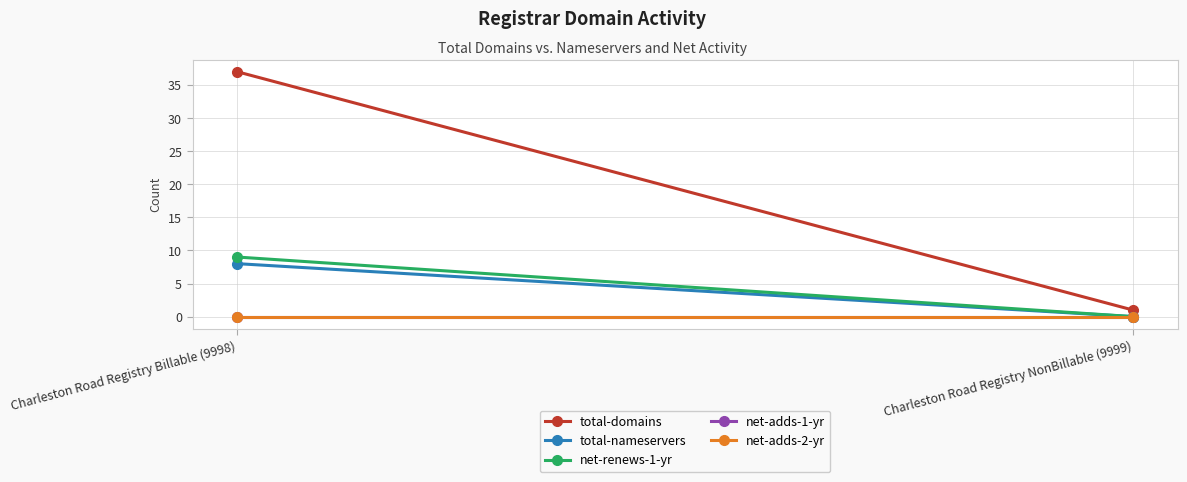

At Charleston Road Registry NonBillable (9999), list the series in order from largest to smallest.

total-domains, total-nameservers, net-renews-1-yr, net-adds-1-yr, net-adds-2-yr